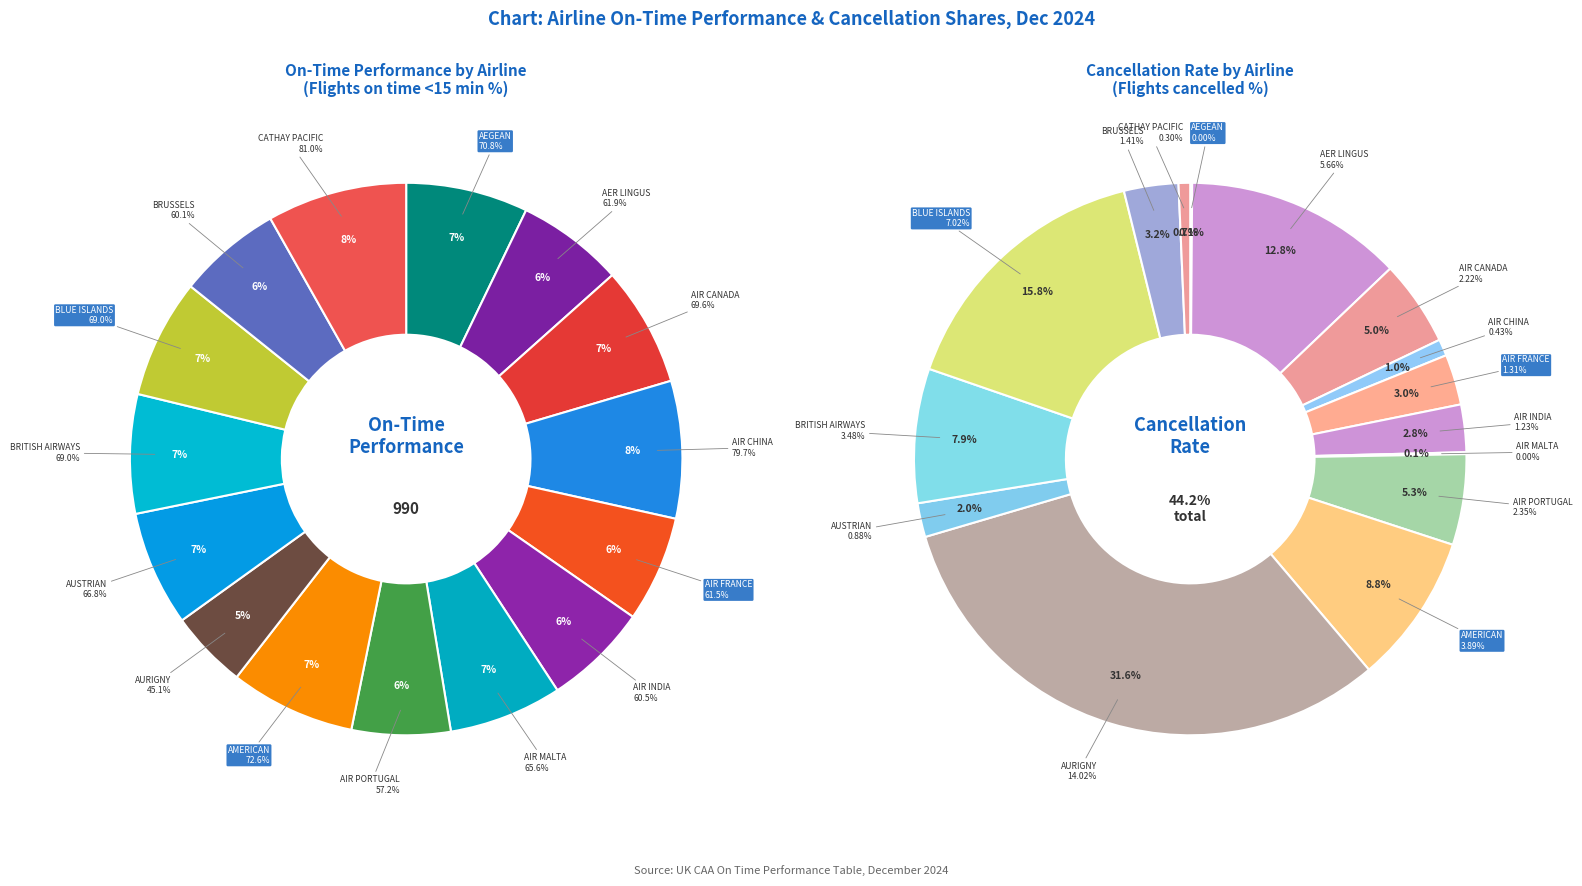

Is the sum of AIR CANADA and BLUE ISLANDS greater than half?

No